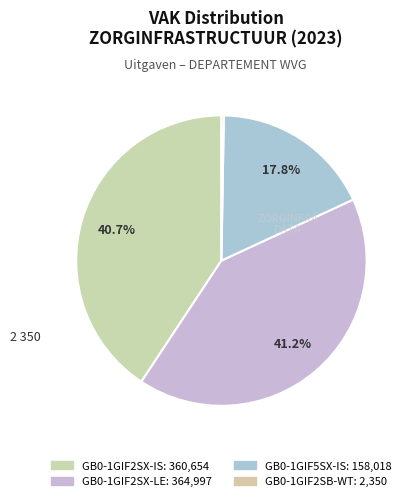

What is the ratio of the value at GB0-1GIF2SX-LE to the value at GB0-1GIF5SX-IS?

2.3